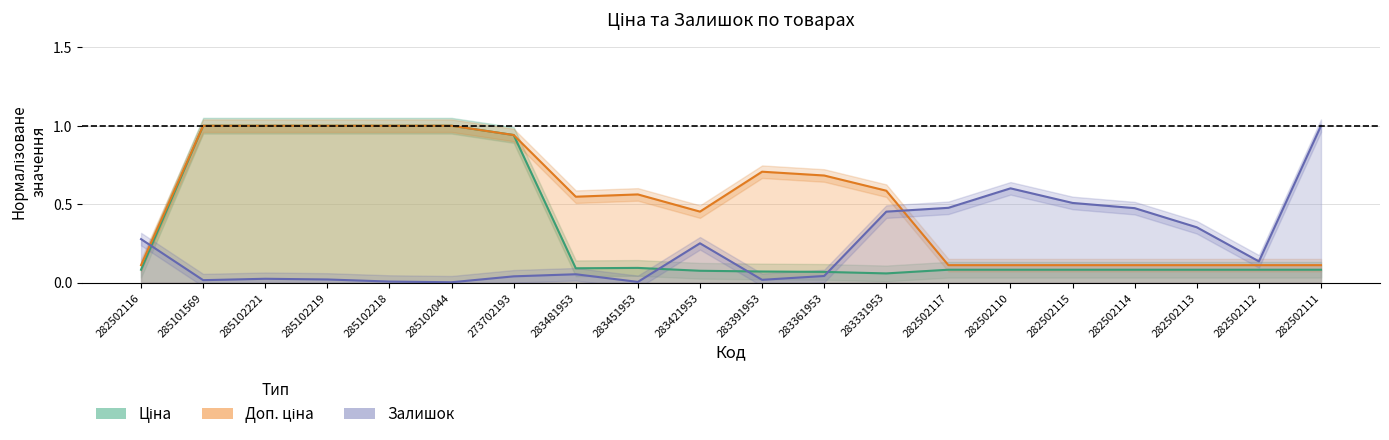

What are all the series names shown in the legend?

Ціна, Доп. ціна, Залишок